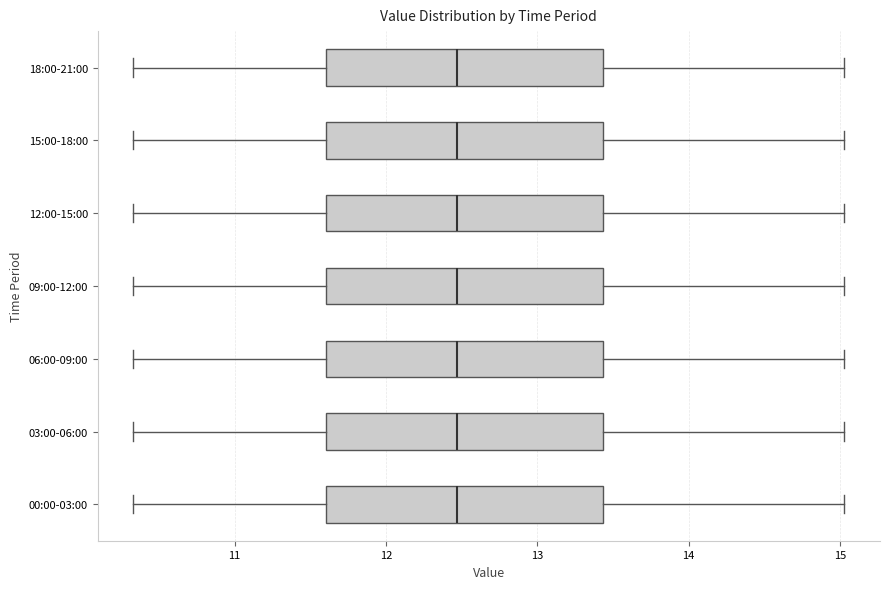

Reading bottom to top, transcribe this box plot: for each box, give where its median line is, the range the box spans, and where its two whiskers end, as read against the x-axis. The values are not printed on the chart, so give them approximately, as read against the axis.

00:00-03:00: median 12.5, box 11.6 to 13.4, whiskers 10.3 to 15.0
03:00-06:00: median 12.5, box 11.6 to 13.4, whiskers 10.3 to 15.0
06:00-09:00: median 12.5, box 11.6 to 13.4, whiskers 10.3 to 15.0
09:00-12:00: median 12.5, box 11.6 to 13.4, whiskers 10.3 to 15.0
12:00-15:00: median 12.5, box 11.6 to 13.4, whiskers 10.3 to 15.0
15:00-18:00: median 12.5, box 11.6 to 13.4, whiskers 10.3 to 15.0
18:00-21:00: median 12.5, box 11.6 to 13.4, whiskers 10.3 to 15.0